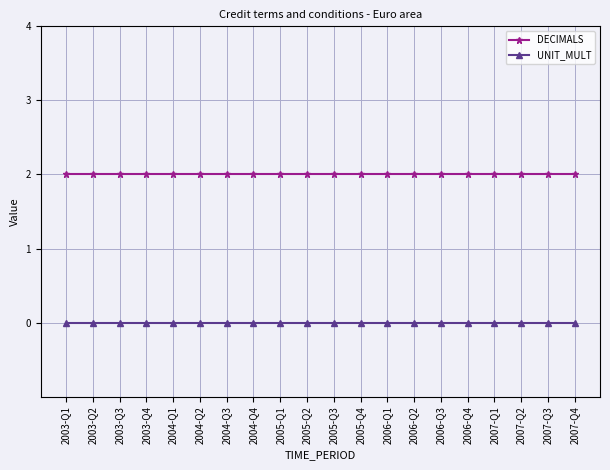

What is the label of the 1st point from the right?

2007-Q4